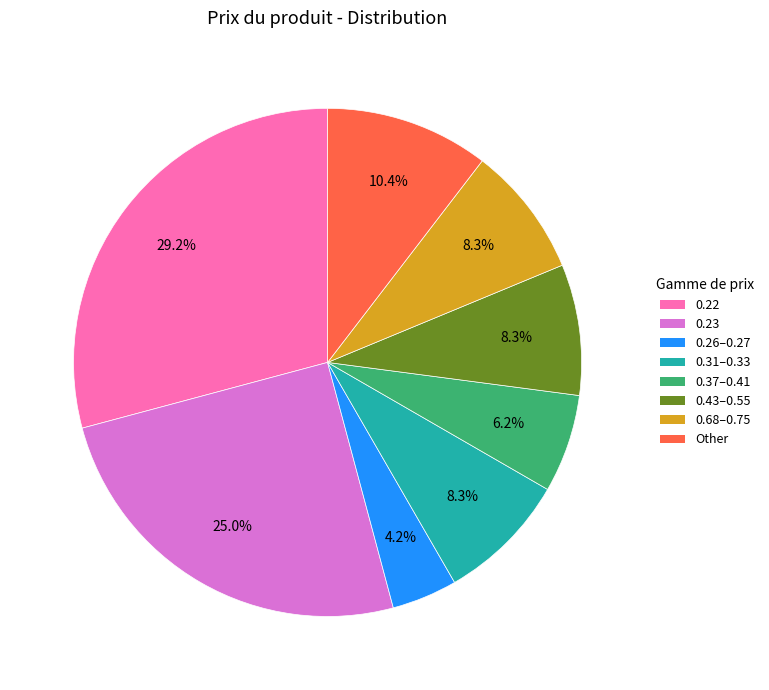

To the nearest percent, what is the average slice percentage?

12%